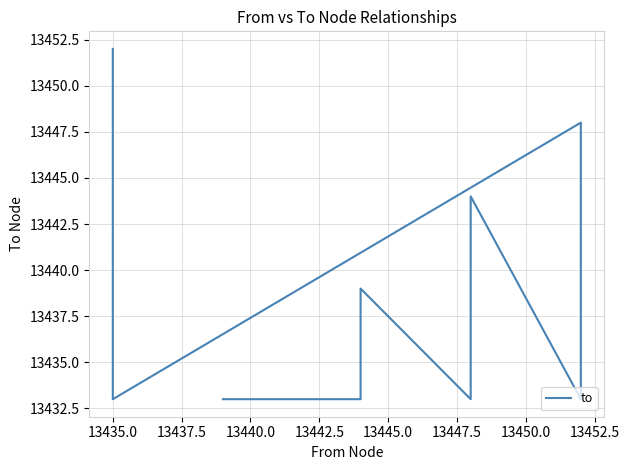

How many categories are shown in the chart?

15